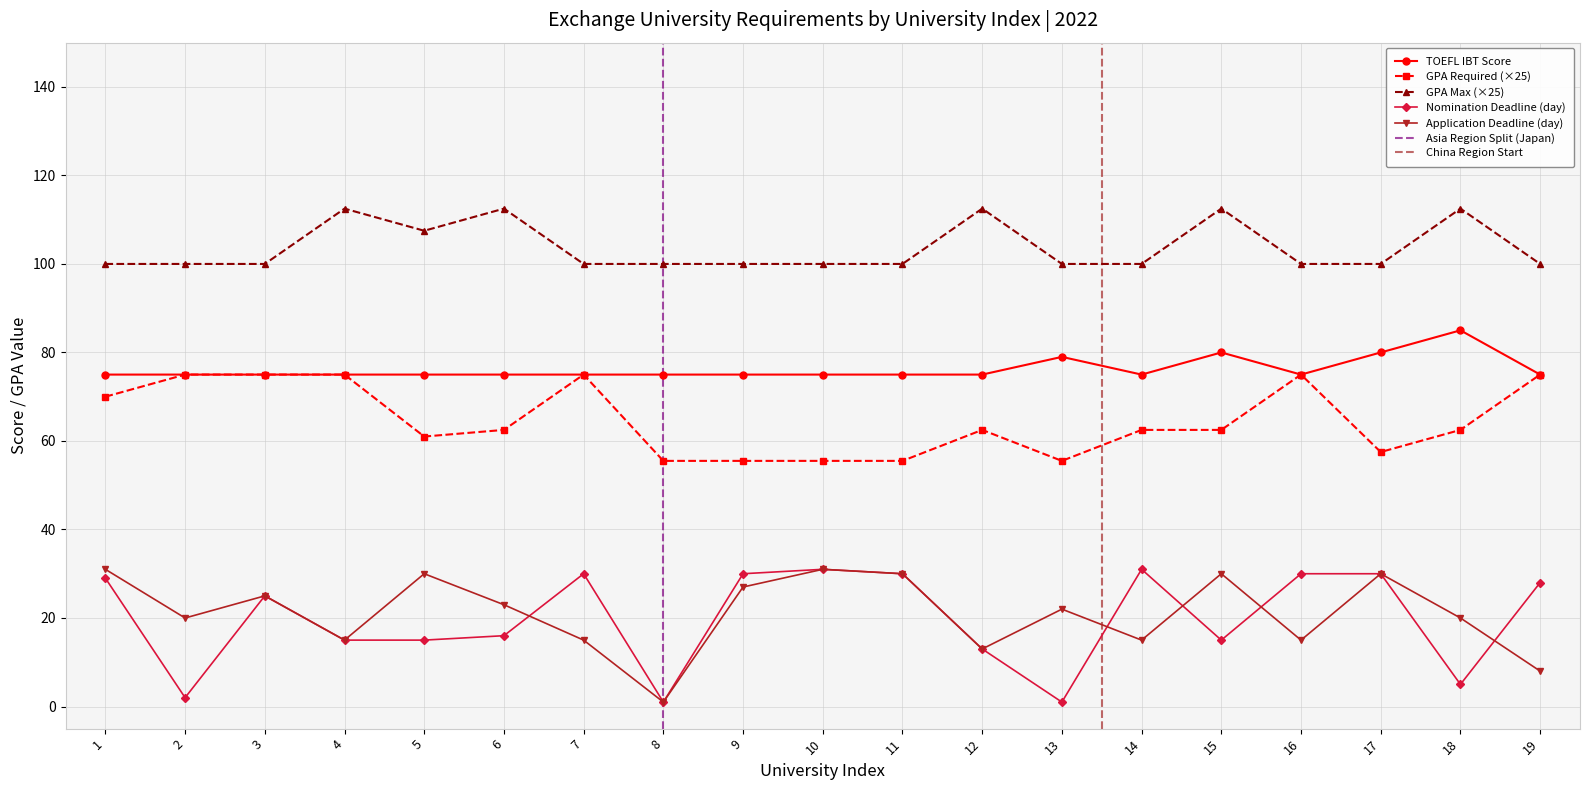

What is the minimum value shown in the chart?

1.0